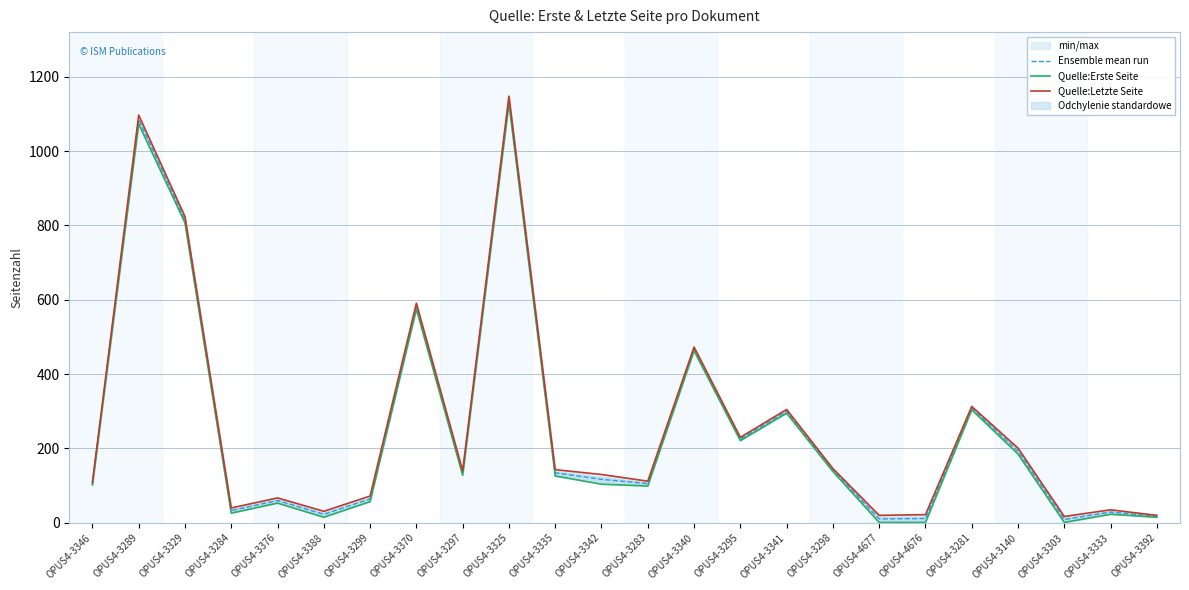

True or false: Quelle:Letzte Seite and Ensemble mean run intersect in this chart.

False